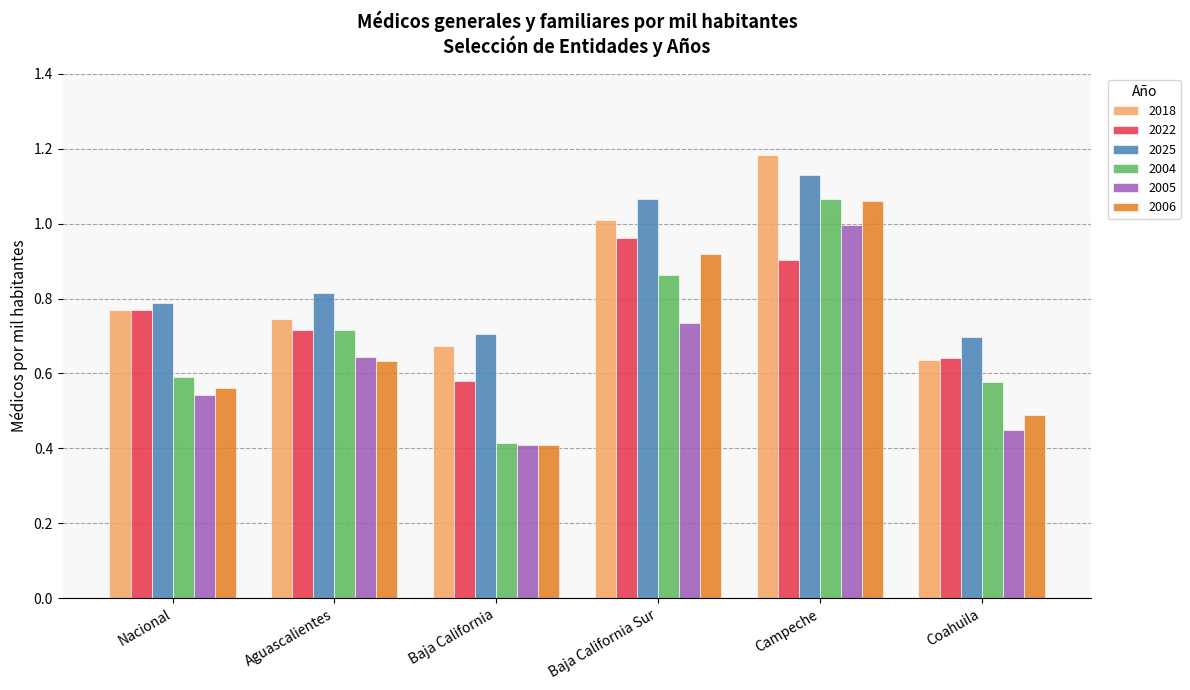

True or false: 2006 has a value of 0.8 at Nacional.

False